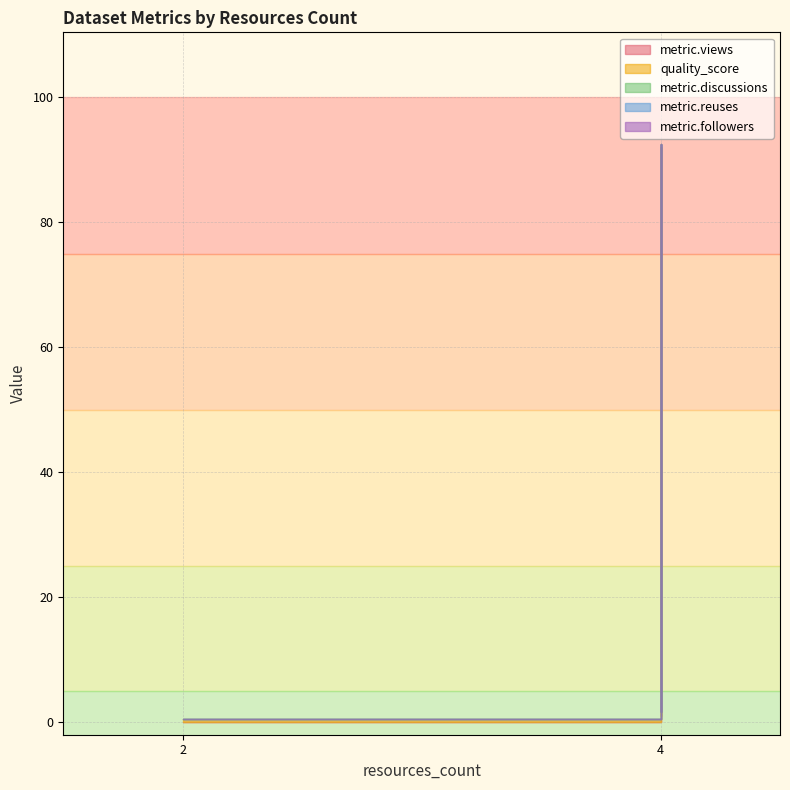

At which category is the sum across all series the highest?

4